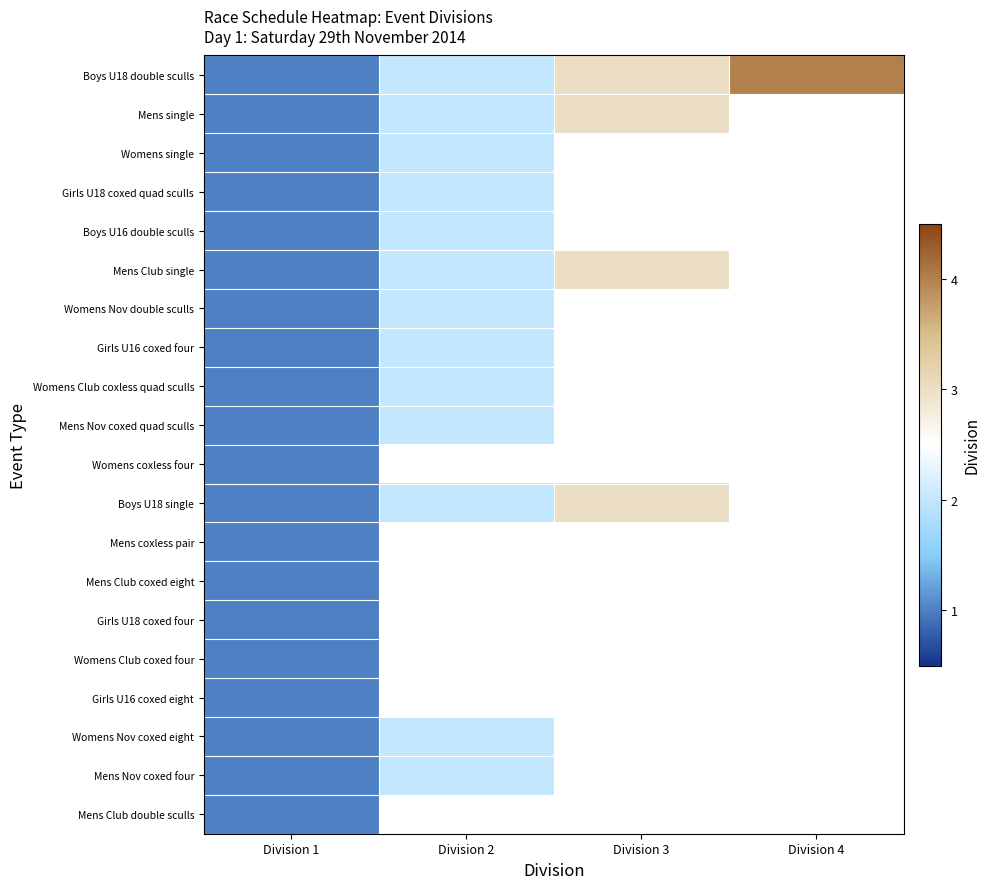

Is it true that Mens Club single equals 3.6 at Division 2?

False